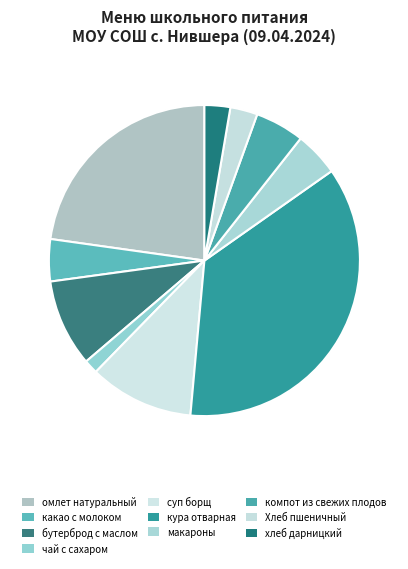

Combined, do компот из свежих плодов and Хлеб пшеничный account for over 50%?

No